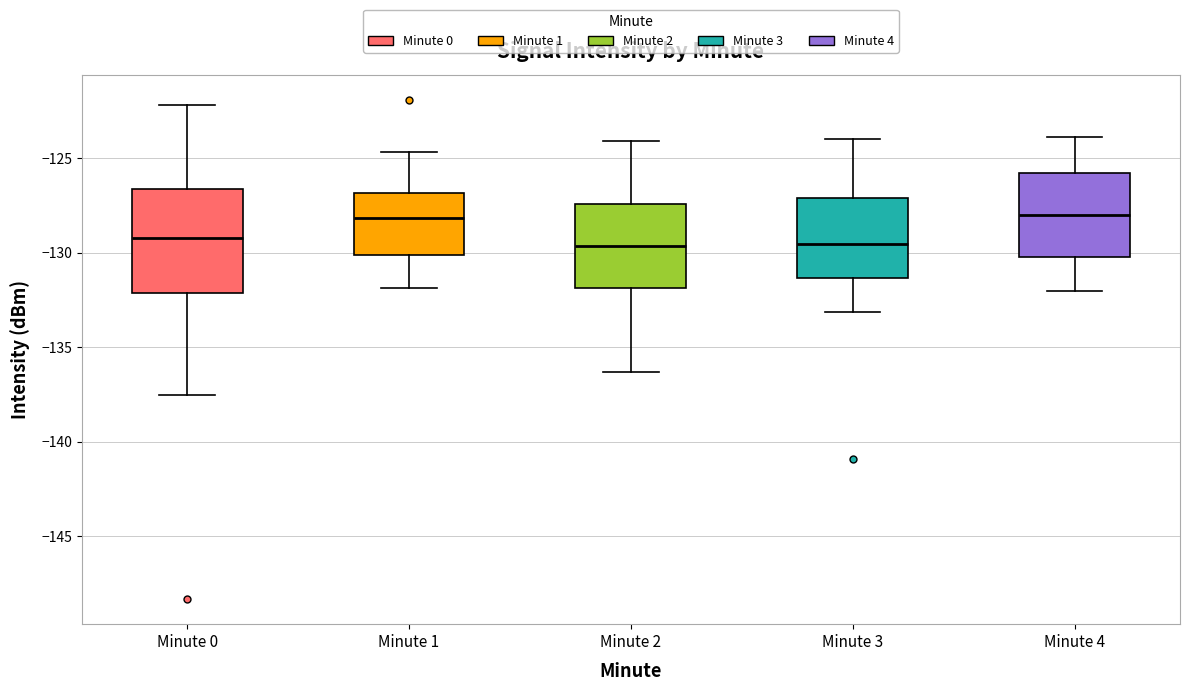

Reading left to right, transcribe this box plot: for each box, give where its median line is, the range the box spans, and where its two whiskers end, as read against the y-axis. The values are not printed on the chart, so give them approximately, as read against the axis.

Minute 0: median -129.0, box -132.0 to -126.5, whiskers -137.5 to -122.0
Minute 1: median -128.0, box -130.0 to -127.0, whiskers -132.0 to -124.5
Minute 2: median -129.5, box -132.0 to -127.5, whiskers -136.5 to -124.0
Minute 3: median -129.5, box -131.5 to -127.0, whiskers -133.0 to -124.0
Minute 4: median -128.0, box -130.0 to -126.0, whiskers -132.0 to -124.0